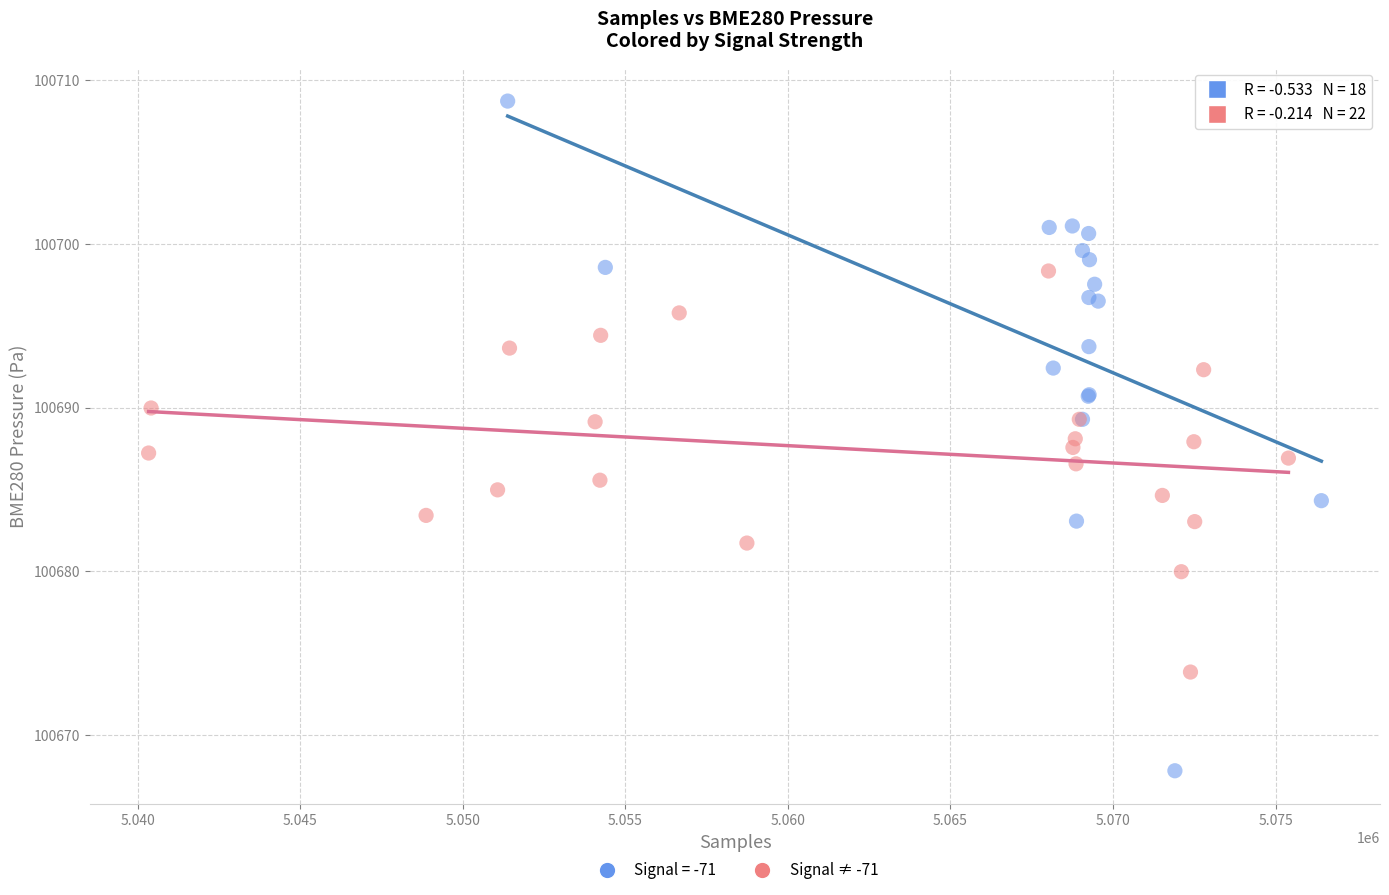

Which series contains the lowest Y value?

Signal = -71